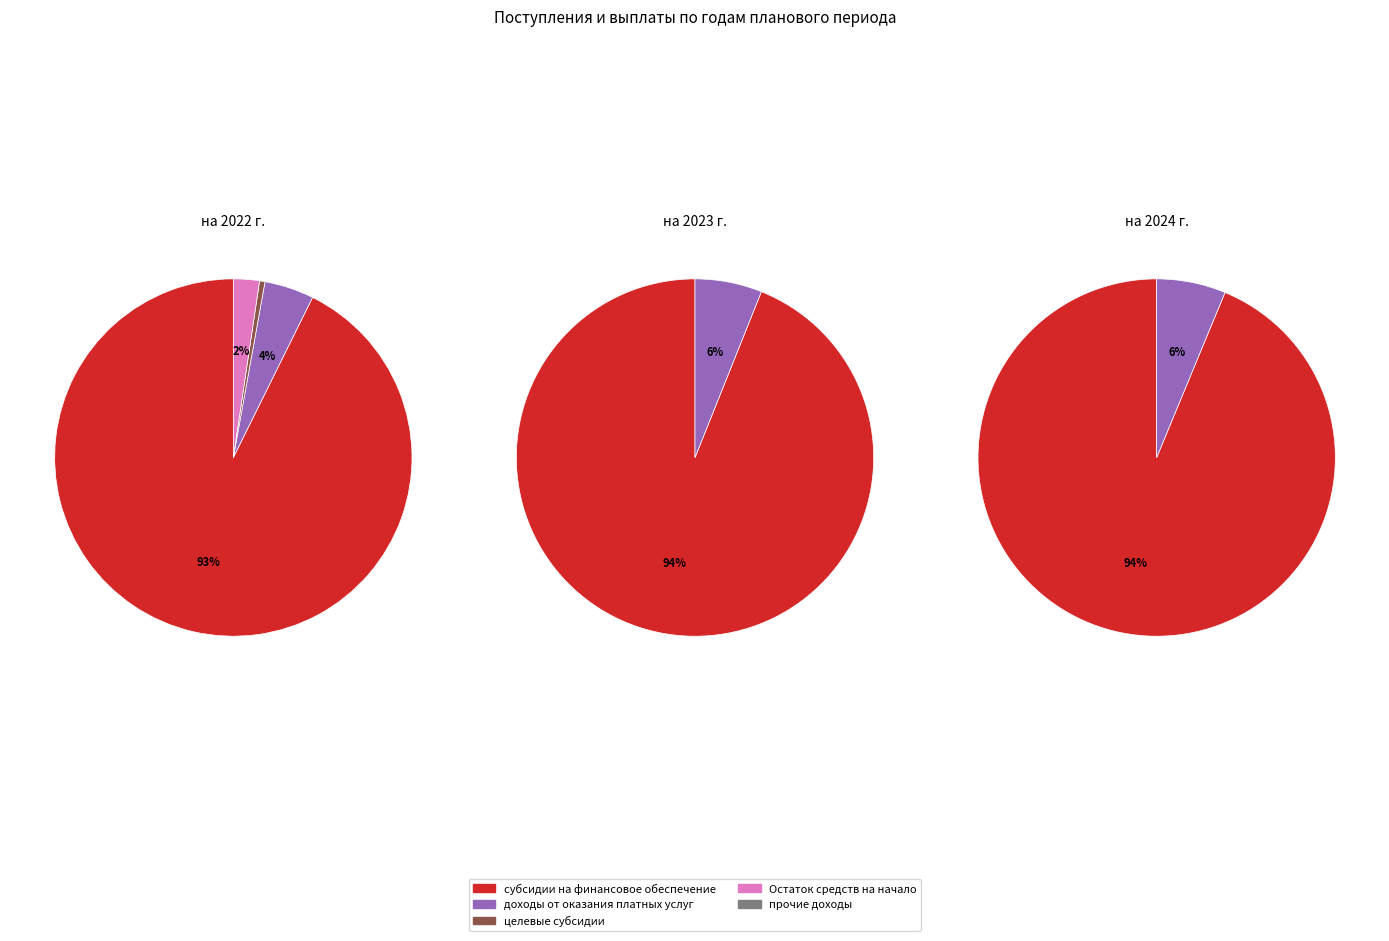

Combined, do на 2024 г. and на 2023 г. account for over 50%?

Yes